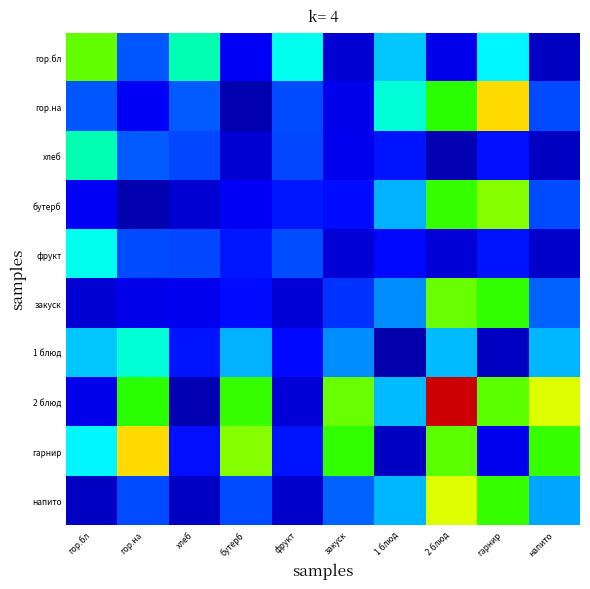

What is the total value across all series at хлеб?

434.9